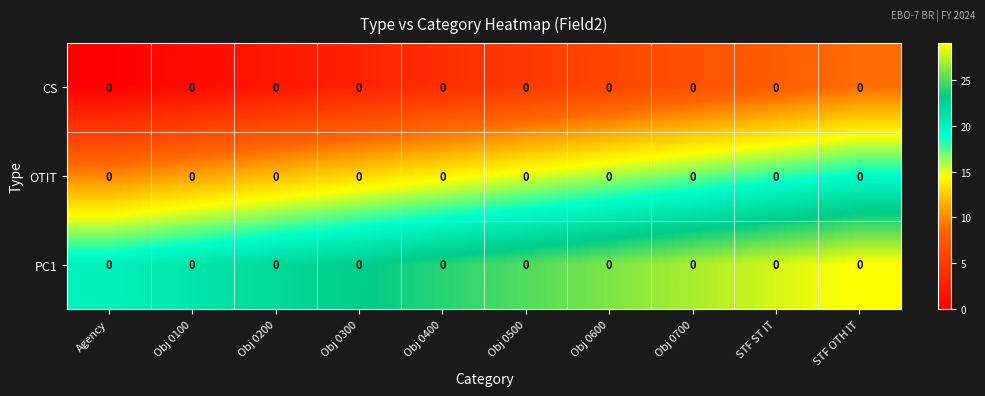

What is the maximum value shown in the chart?

29